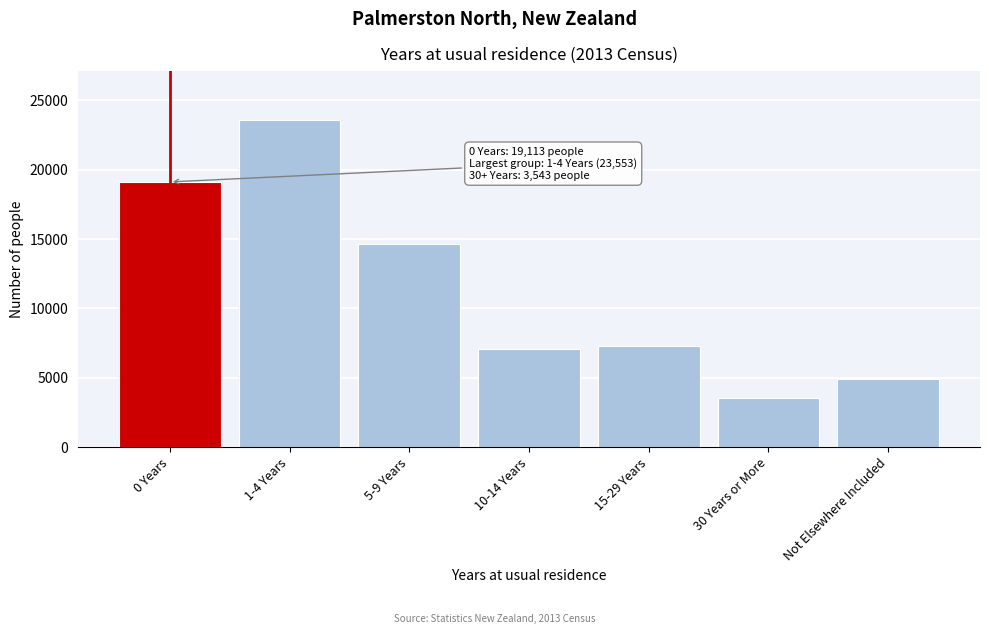

Reading left to right, extract all data points from this chart.

0 Years=19113	1-4 Years=23553	5-9 Years=14631	10-14 Years=7068	15-29 Years=7260	30 Years or More=3543	Not Elsewhere Included=4911